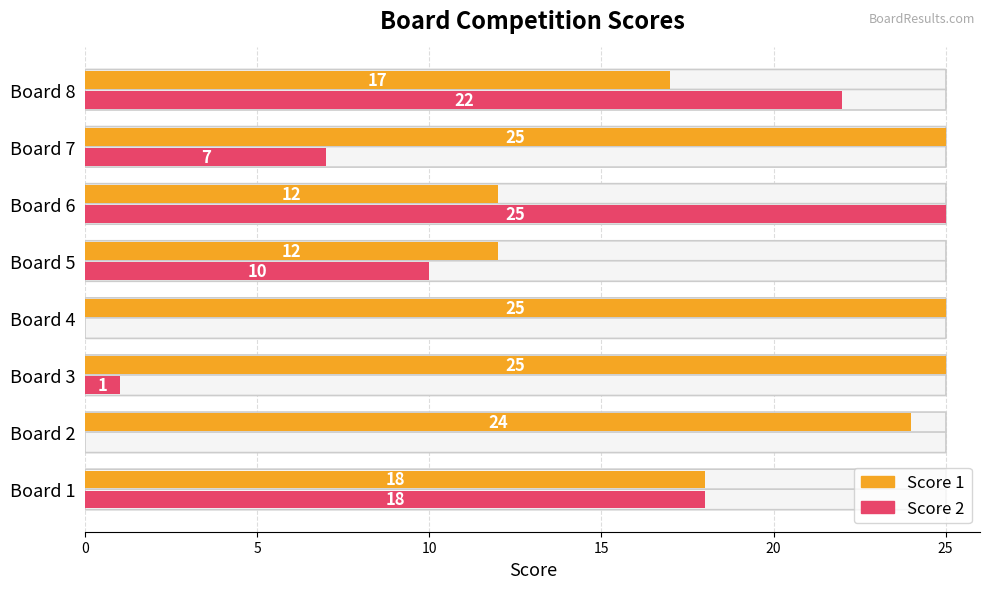

Is it true that Score 2 equals 10 at Board 5?

True